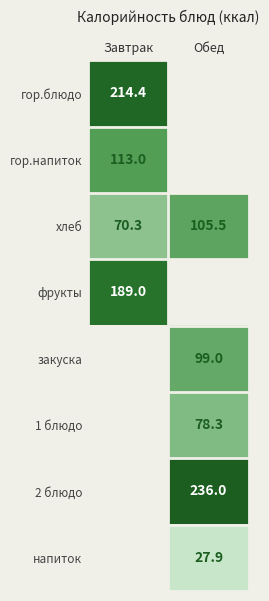

Is it true that 2 блюдо equals 70.2 at Обед?

False